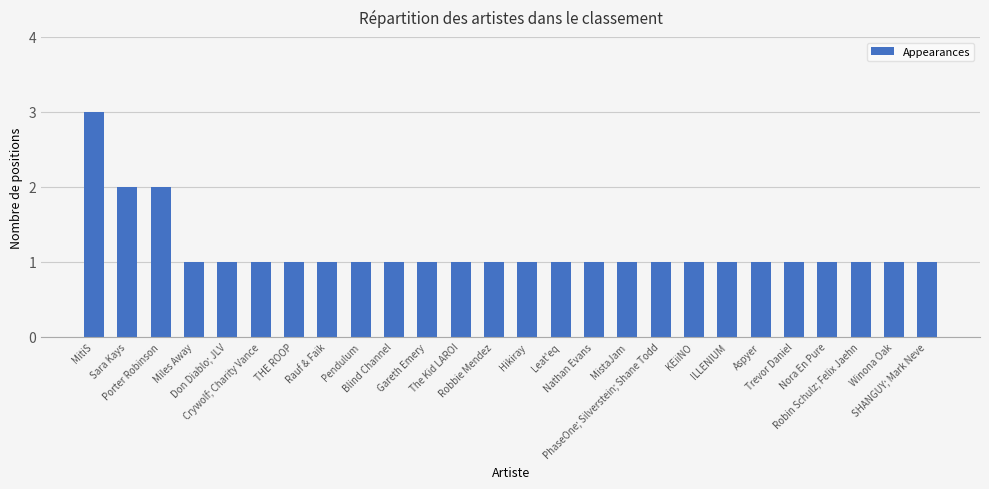

What is the maximum value shown in the chart?

3